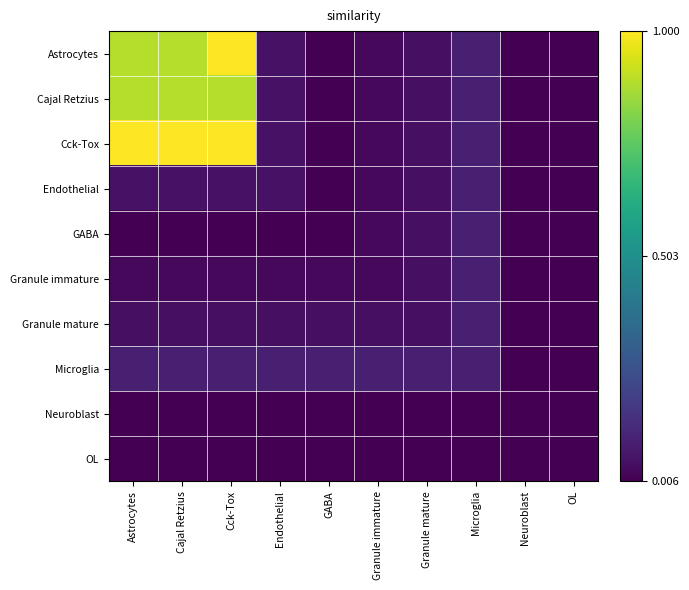

Which category has the lowest value across all series?

Neuroblast